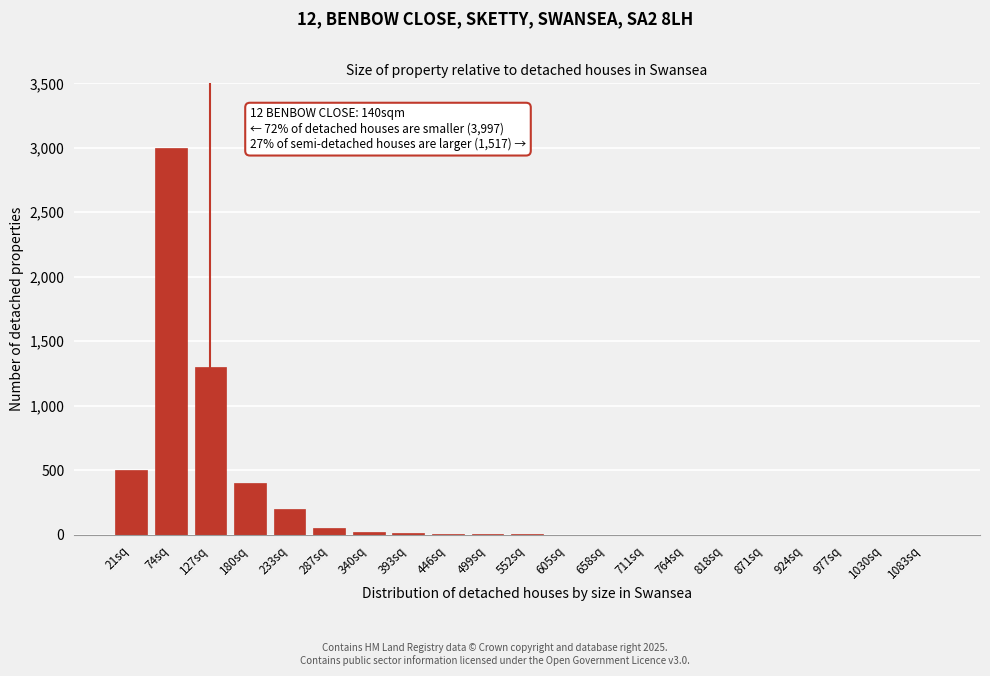

True or false: the data shows 0 at 1030sq.

True